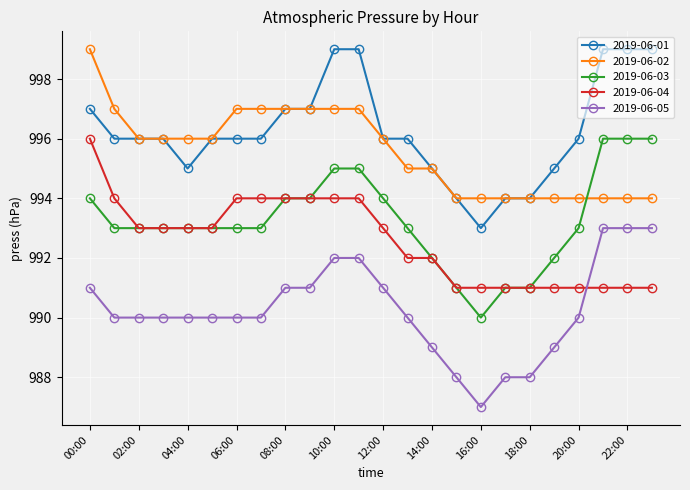

True or false: 2019-06-04 and 2019-06-05 cross at least once.

True